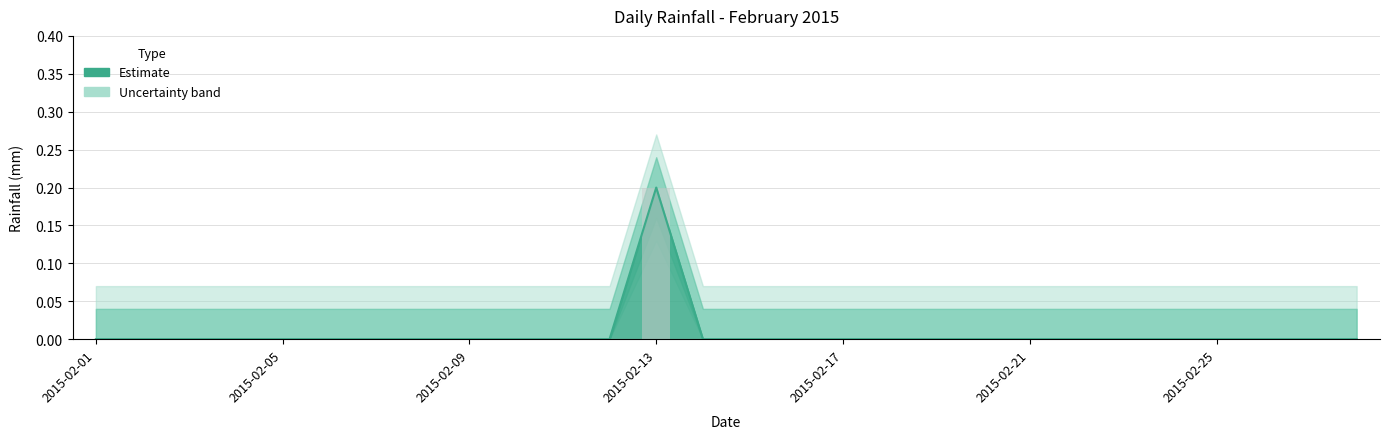

How many values are between 0 and 1?

28